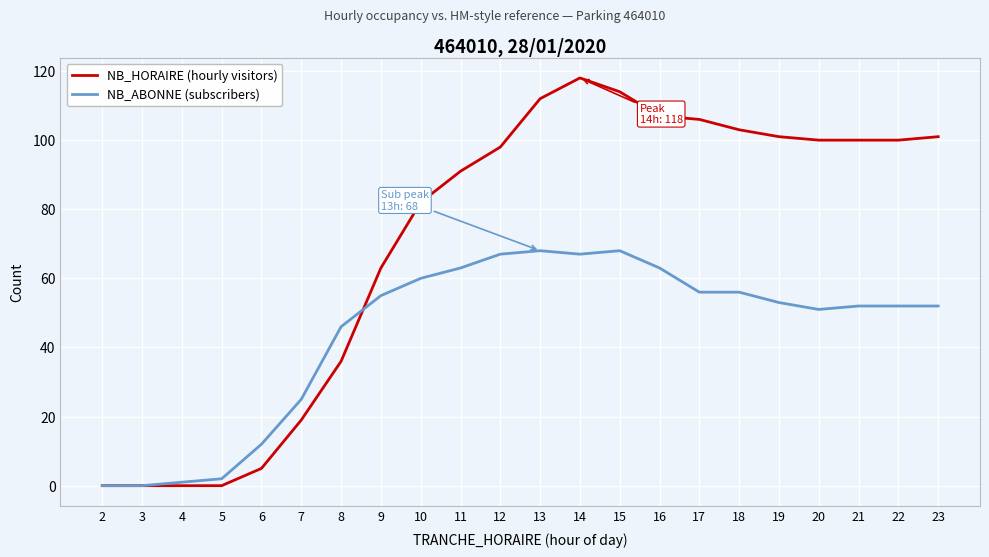

Reading right to left, what are all the values shown in this chart?

NB_HORAIRE (hourly visitors): 101	100	100	100	101	103	106	107	114	118	112	98	91	82	63	36	19	5	0	0	0	0
NB_ABONNE (subscribers): 52	52	52	51	53	56	56	63	68	67	68	67	63	60	55	46	25	12	2	1	0	0